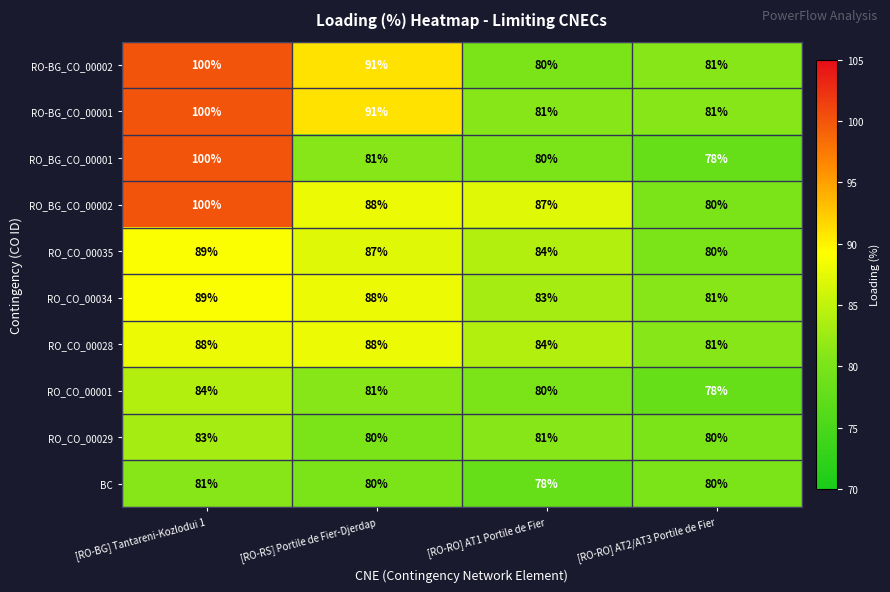

At which category does the chart reach its peak across all series?

[RO-BG] Tantareni-Kozlodui 1